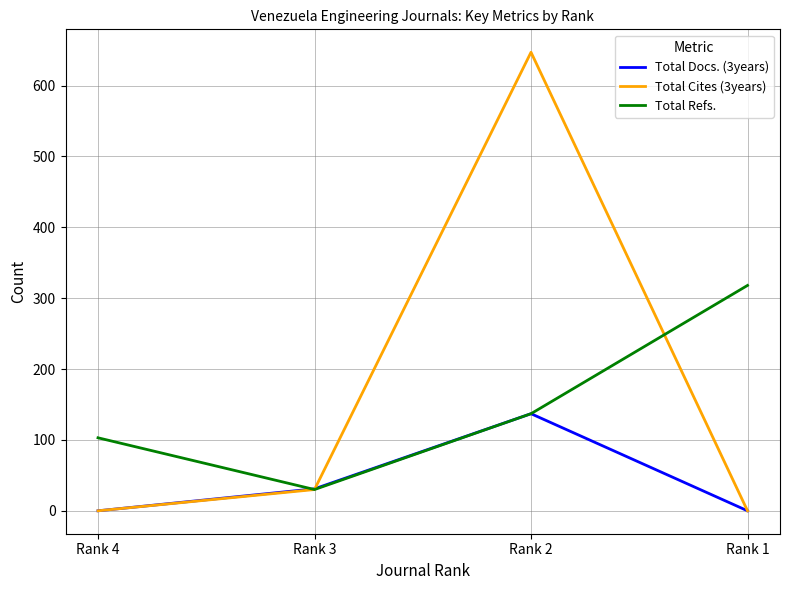

What are all the series names shown in the legend?

Total Docs. (3years), Total Cites (3years), Total Refs.